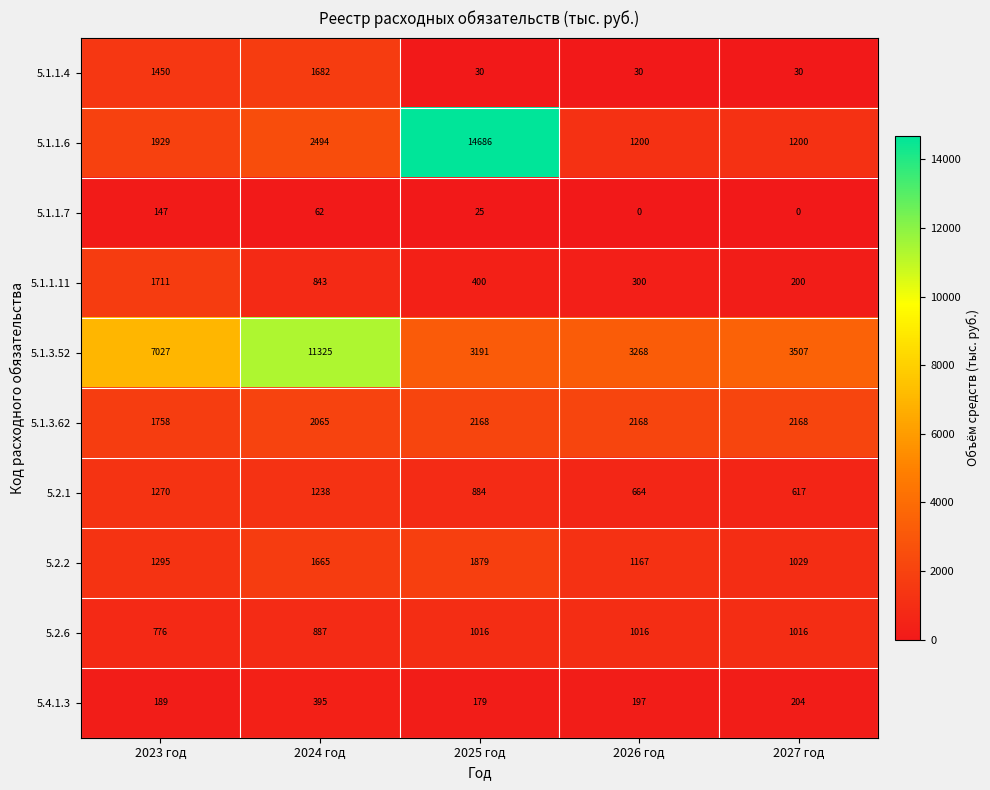

What is the approximate value of 5.1.1.6 at 2027 год, to the nearest 50?

1200